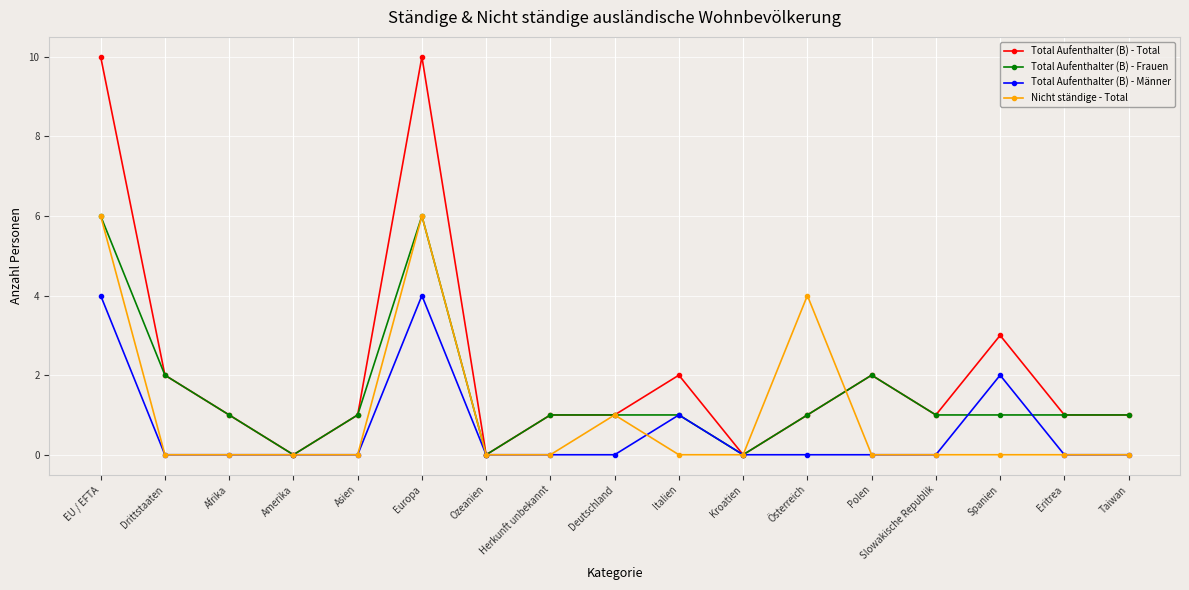

Rank the series by their average value, from highest to lowest.

Total Aufenthalter (B) - Total, Total Aufenthalter (B) - Frauen, Nicht ständige - Total, Total Aufenthalter (B) - Männer